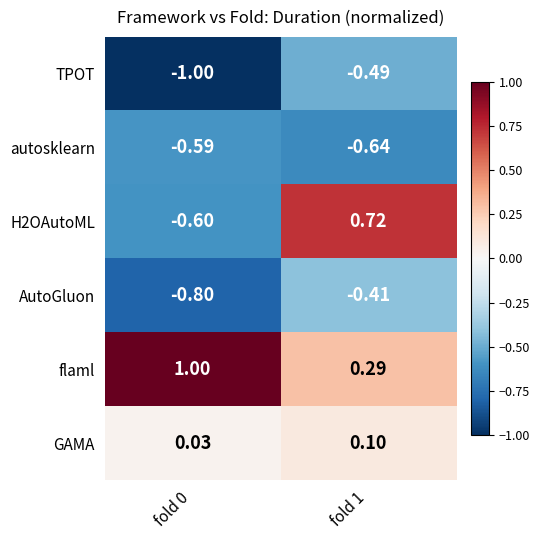

Which series has the widest spread of values?

H2OAutoML